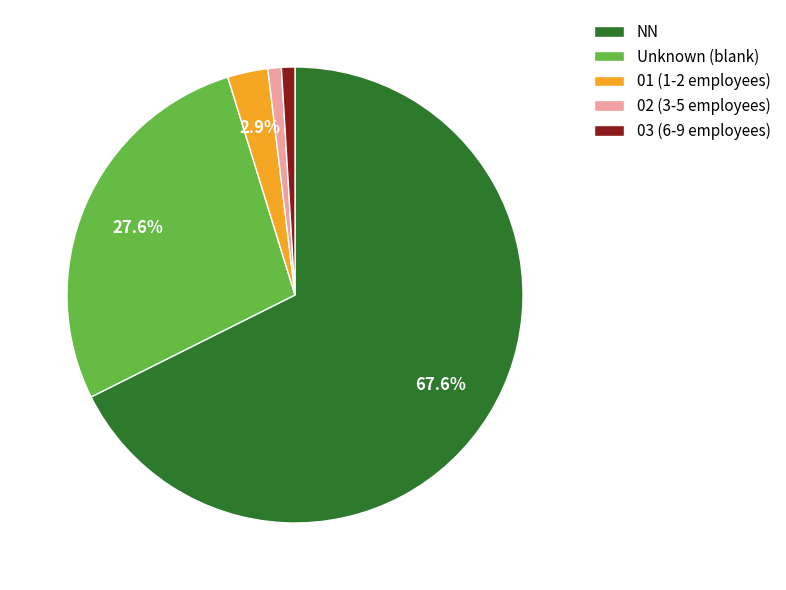

Combined, do Unknown (blank) and 02 (3-5 employees) account for over 50%?

No